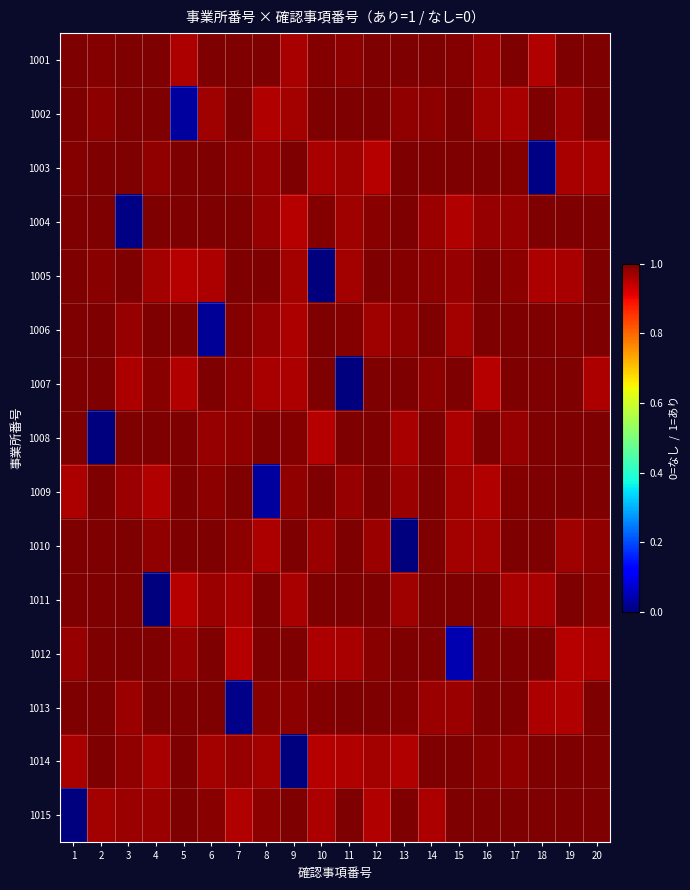

List the series in order of their peak value, lowest first.

1001, 1002, 1003, 1004, 1005, 1006, 1007, 1008, 1009, 1010, 1011, 1012, 1013, 1014, 1015